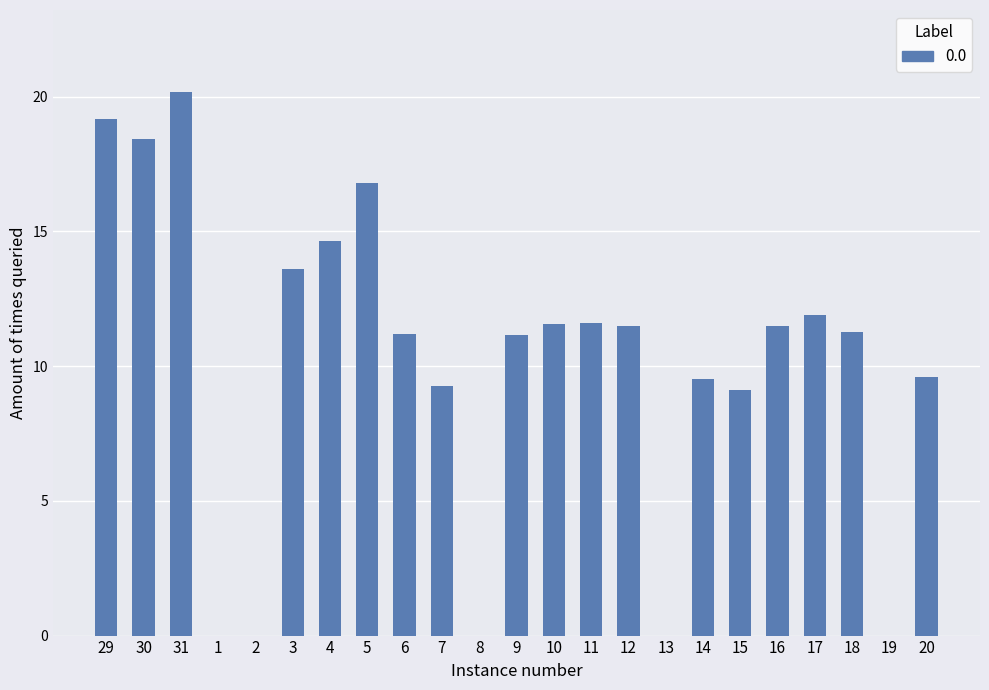

Between 20 and 29, which is larger?

29